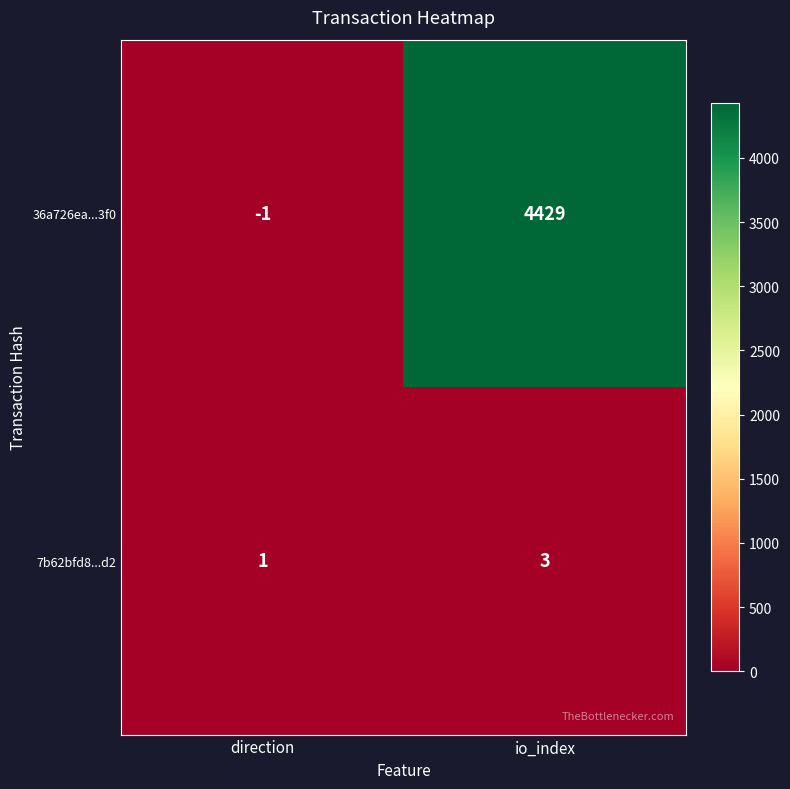

Reading left to right, transcribe all the data shown in this chart.

36a726ea...3f0: -1	4429
7b62bfd8...d2: 1	3